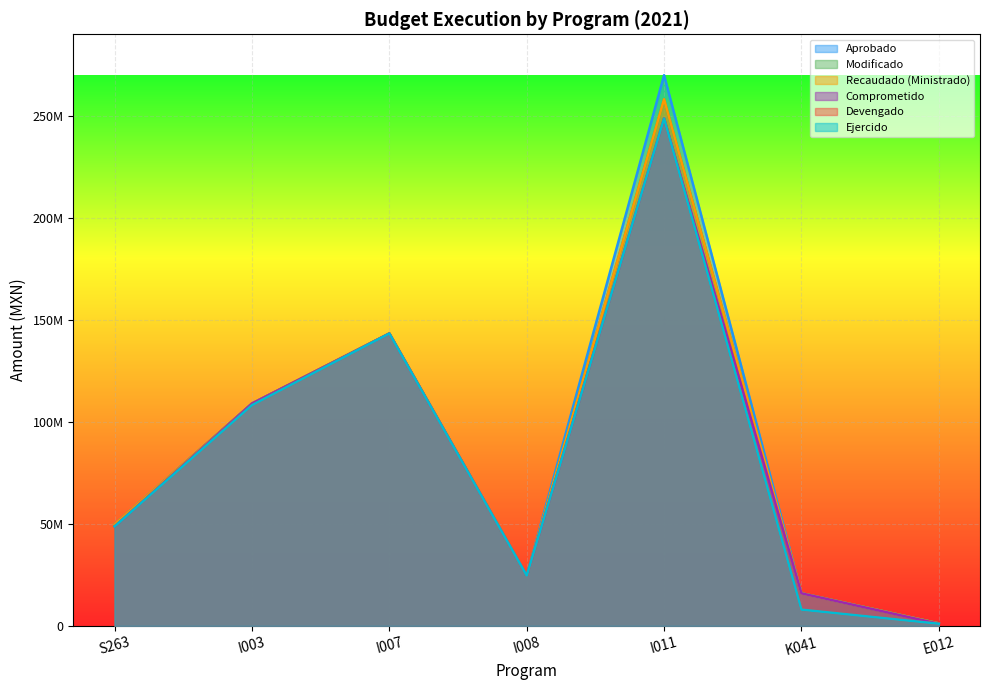

Reading left to right, extract all data points from this chart.

Aprobado: S263=49700000.0	I003=109003830.0	I007=143097177.0	I008=24573996.0	I011=269947824.0	K041=16000000.0	E012=1241291.0
Modificado: S263=49700000.0	I003=109003830.0	I007=143325123.5	I008=24633443.5	I011=258160643.3	K041=16000000.0	E012=1208532.1
Recaudado (Ministrado): S263=49700000.0	I003=108943892.6	I007=143325123.5	I008=24633443.5	I011=258160643.3	K041=16000000.0	E012=1208532.1
Comprometido: S263=48768683.0	I003=108979694.2	I007=143325123.5	I008=24633443.5	I011=248732581.5	K041=15958293.9	E012=1042536.9
Devengado: S263=48768683.0	I003=108215960.0	I007=143325123.5	I008=24633443.5	I011=248732581.5	K041=7979147.0	E012=1042536.9
Ejercido: S263=48768683.0	I003=108215960.0	I007=143325123.5	I008=24633443.5	I011=248732581.5	K041=7979147.0	E012=1042536.9